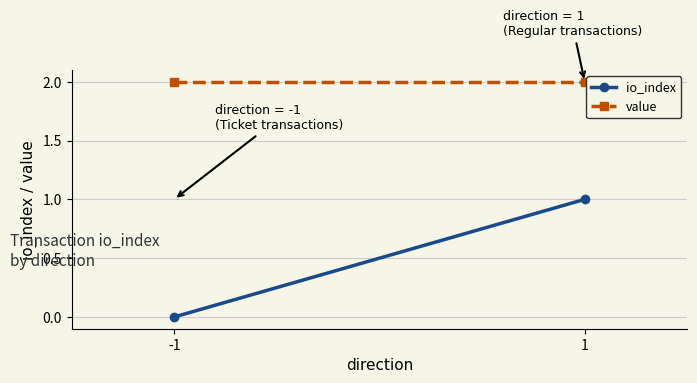

Count the io_index values in the range 0 to 1.

2